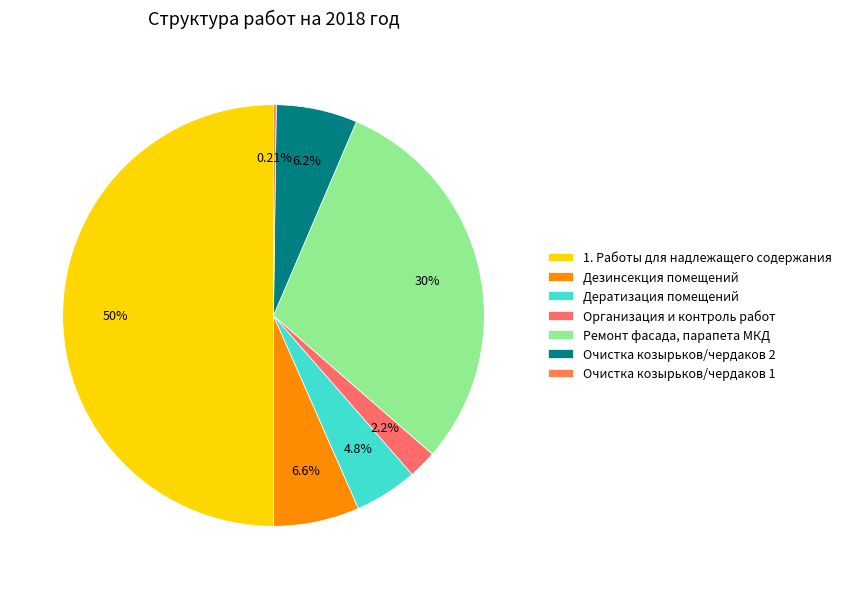

The Очистка козырьков/чердаков 1 slice represents 0% of the pie. True or false?

True